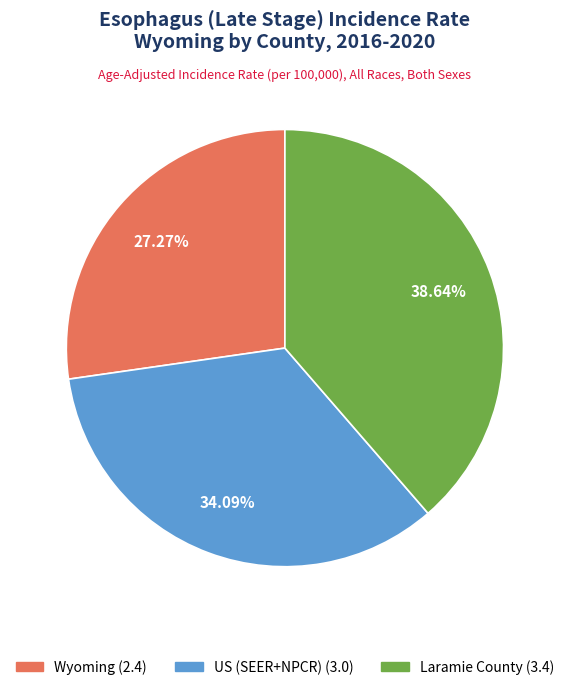

Count the number of slices in the pie.

3